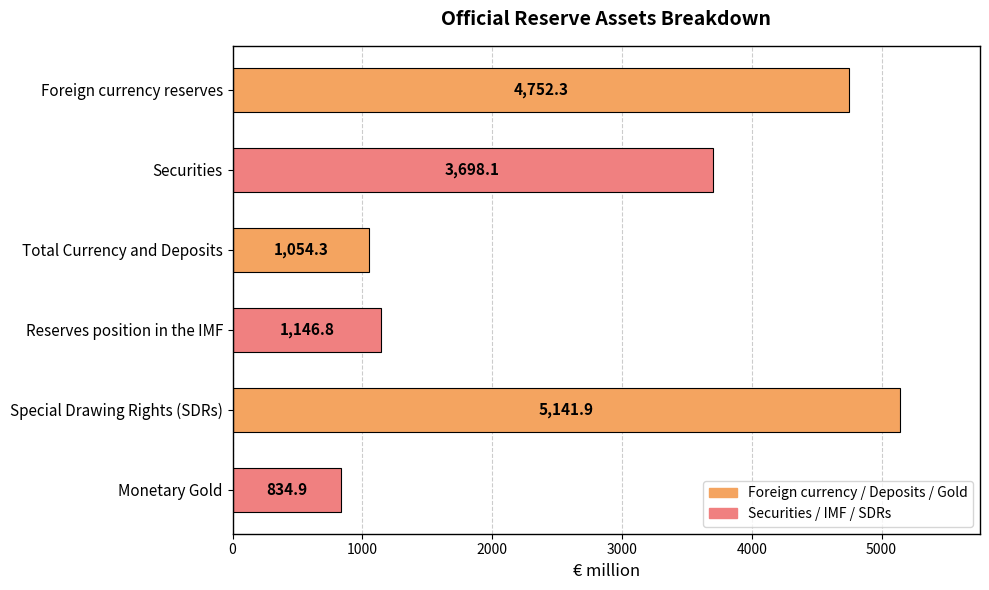

How many categories are shown in the chart?

6